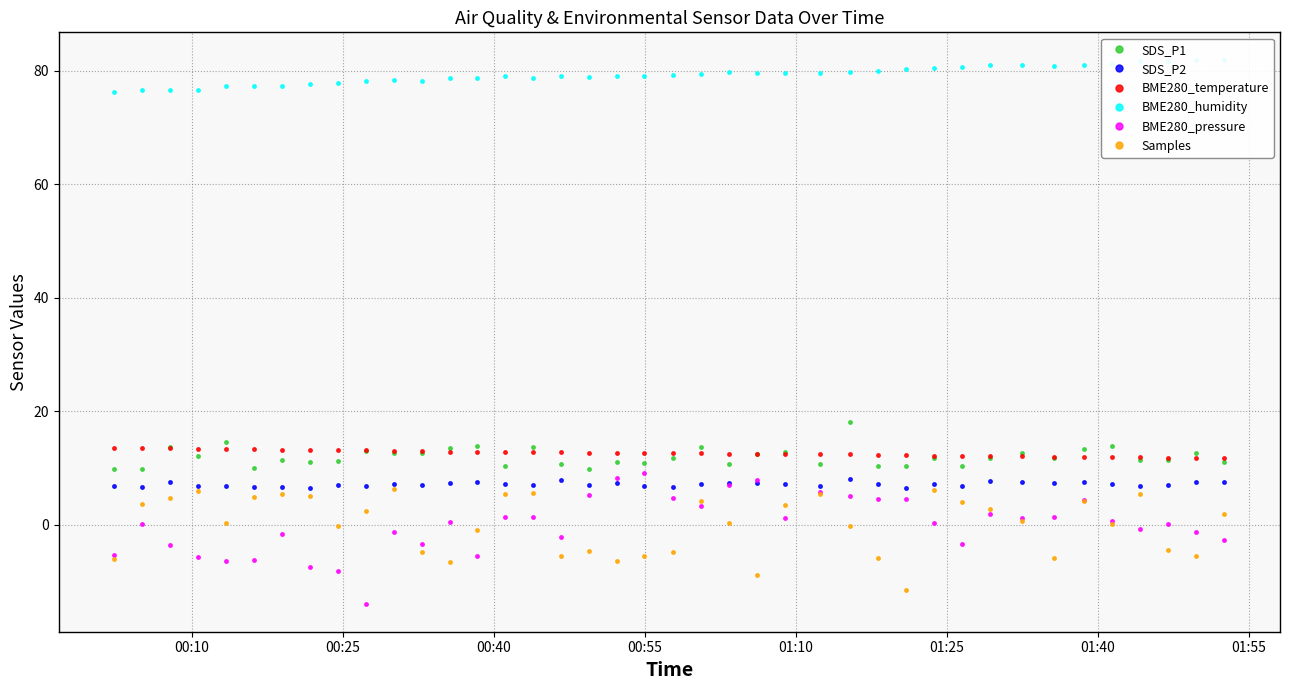

What is the highest value of the BME280_pressure series?

9.1